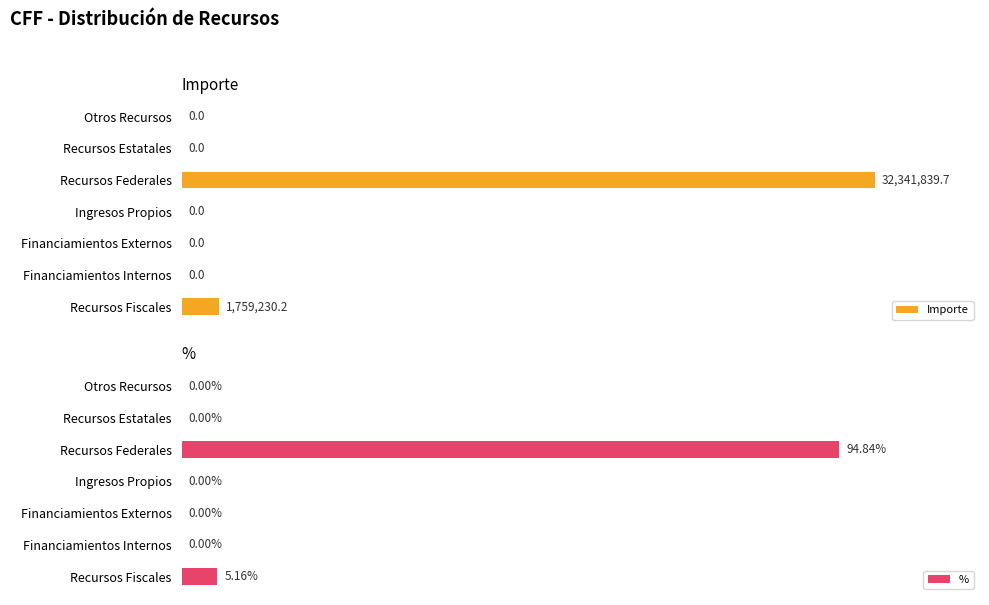

Which category has the highest value in the Importe series?

Recursos Federales